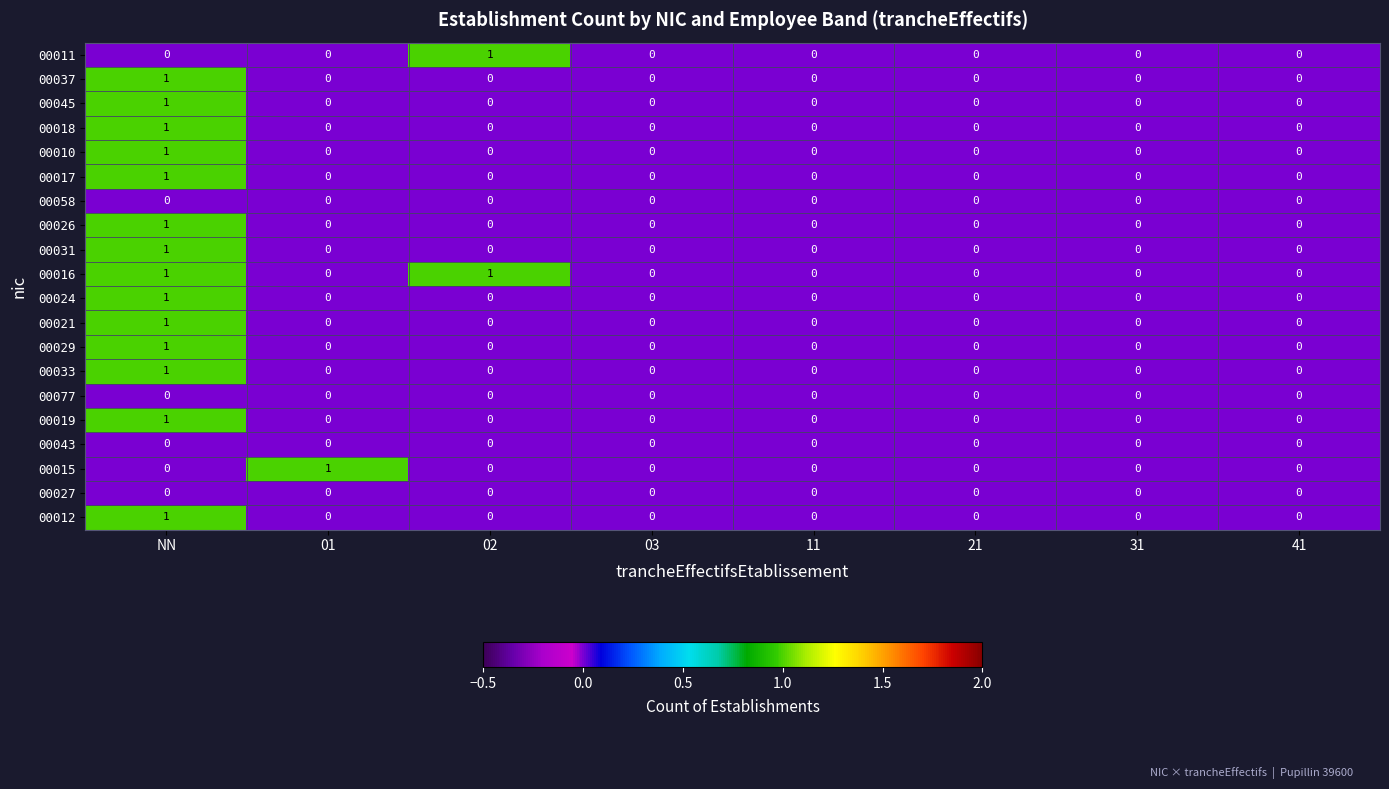

How many categories are shown in the chart?

8